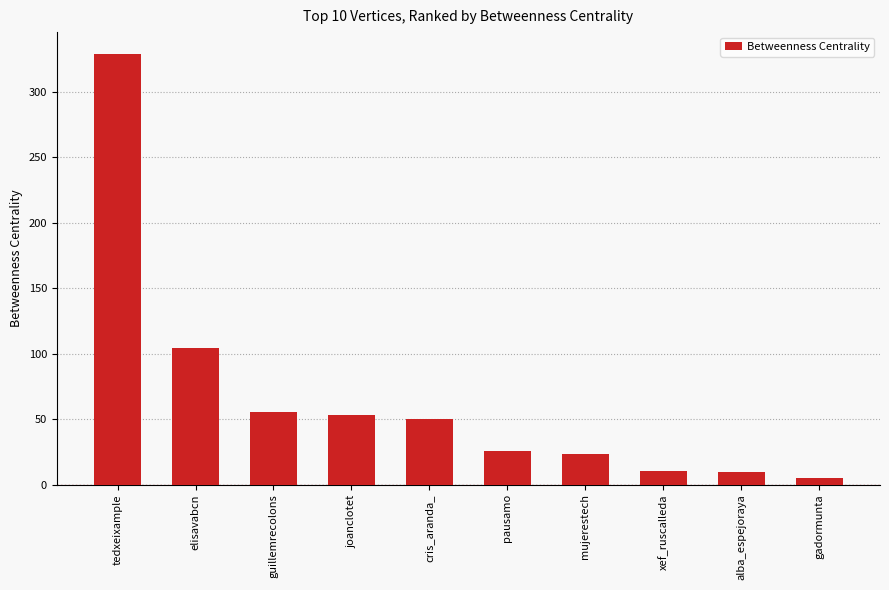

What is the sum of the values at gadormunta and pausamo?

30.4